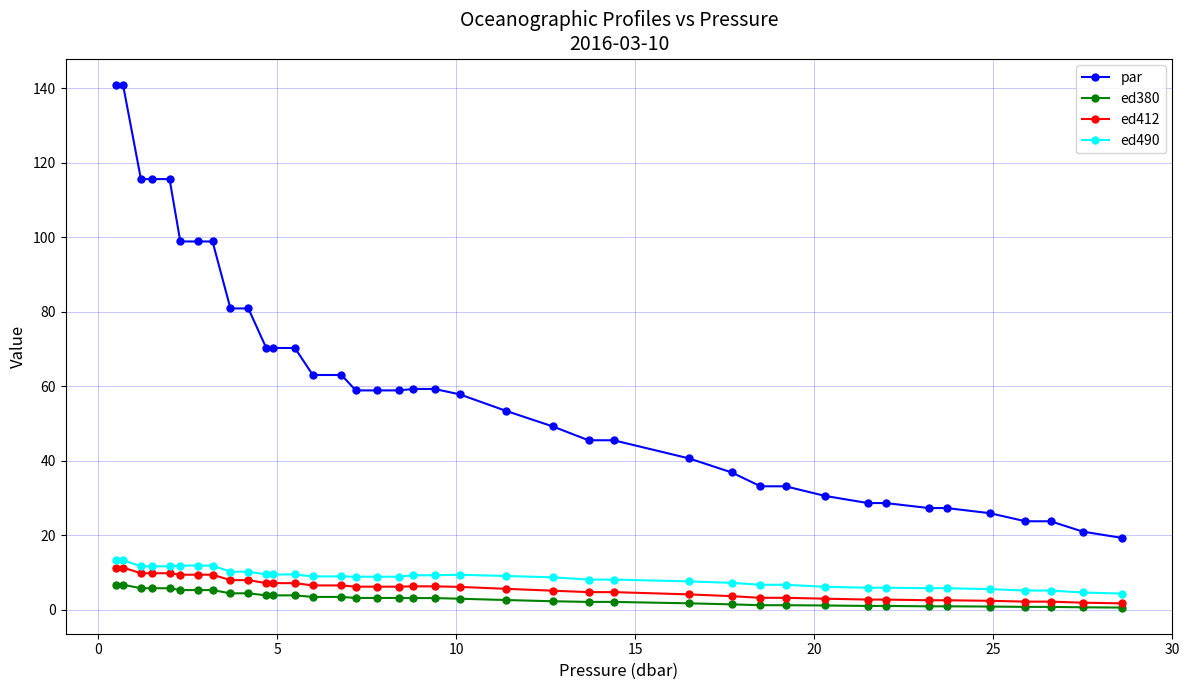

True or false: ed490 and par cross at least once.

False